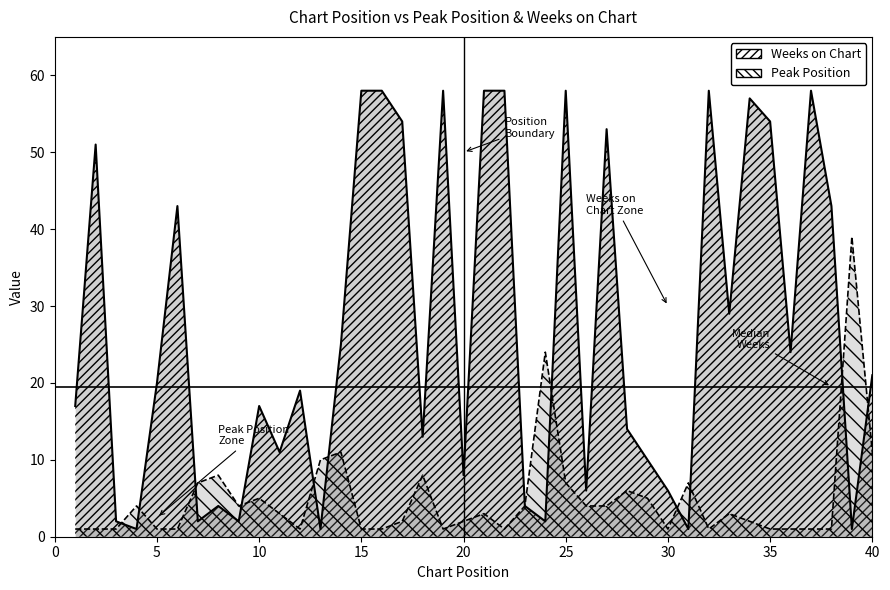

At which label does Weeks on Chart first exceed 20?

2